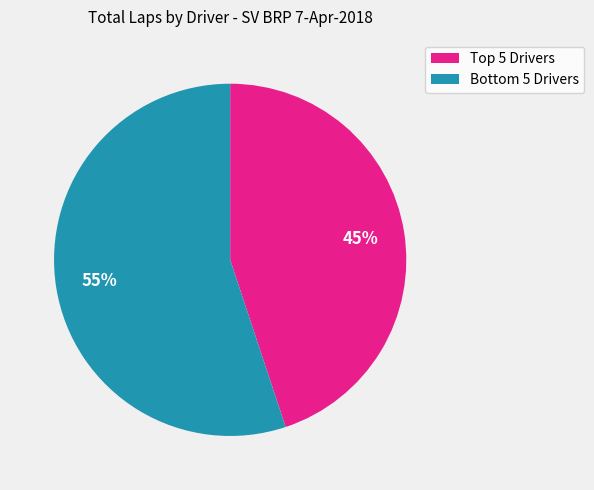

Does any single category account for the majority?

Yes